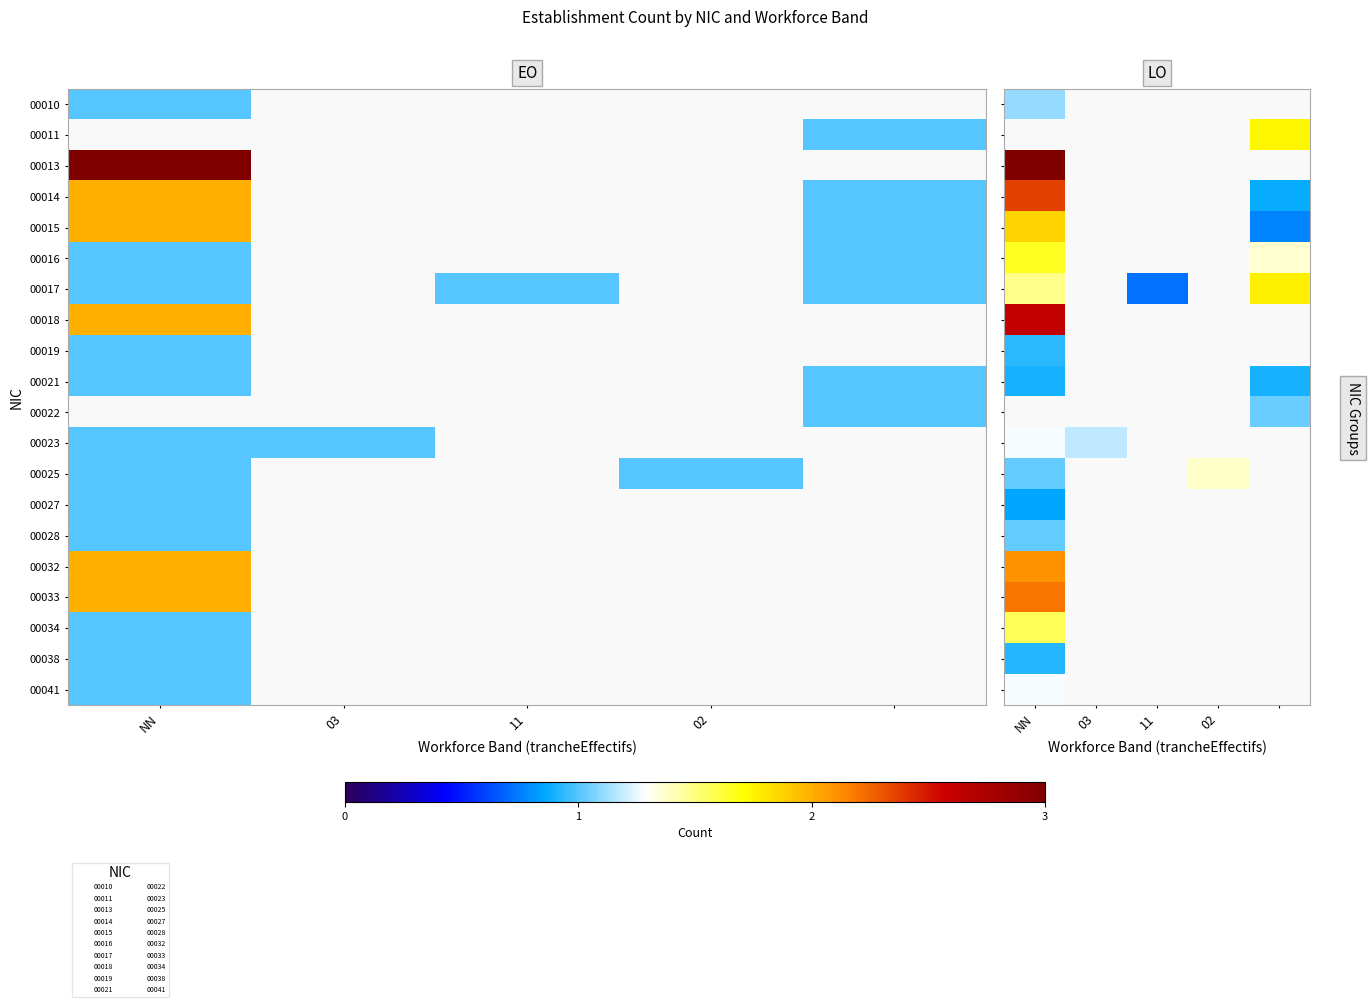

Between 02 and 03, which is larger?

03